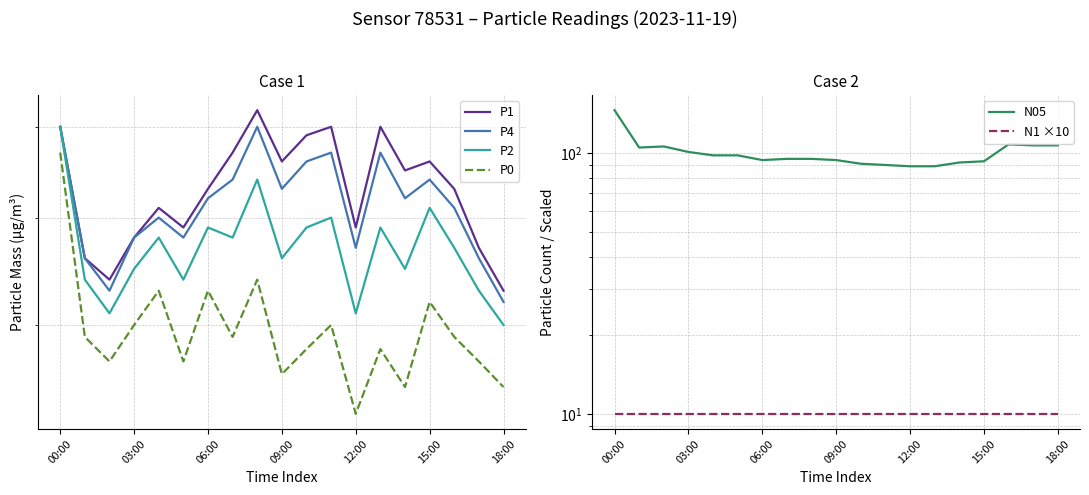

Which series has the largest range (max minus min)?

N05